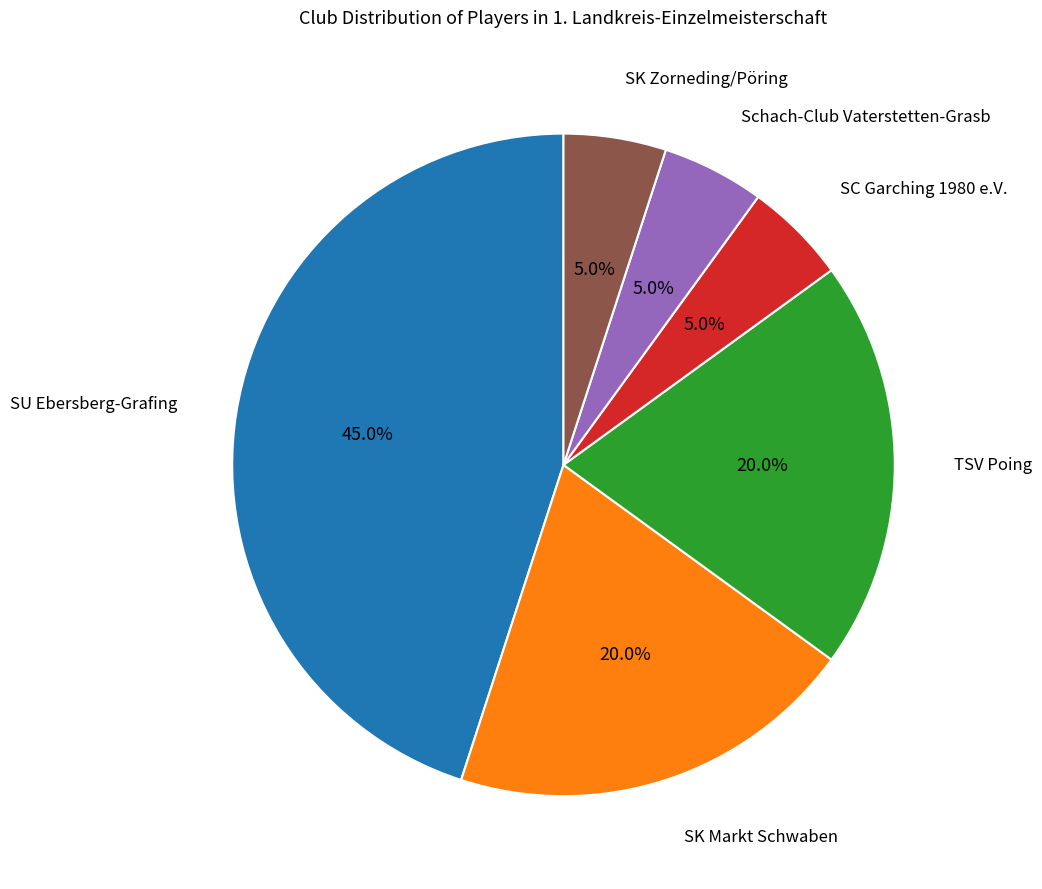

Is there any slice that represents more than half of the pie?

No